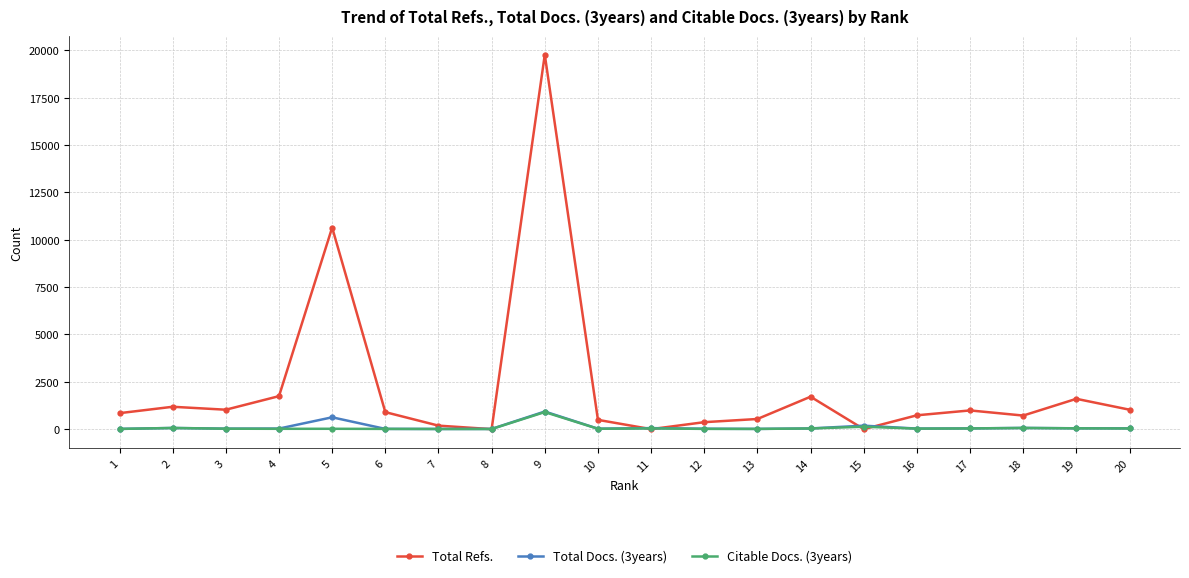

At which category is the sum across all series the highest?

9